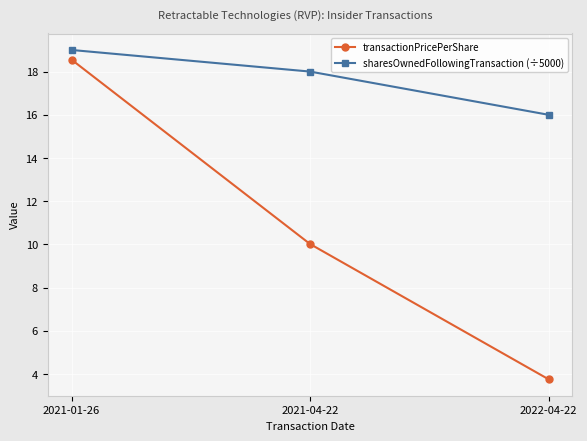

Count the sharesOwnedFollowingTransaction (÷5000) values in the range 16 to 19.

3